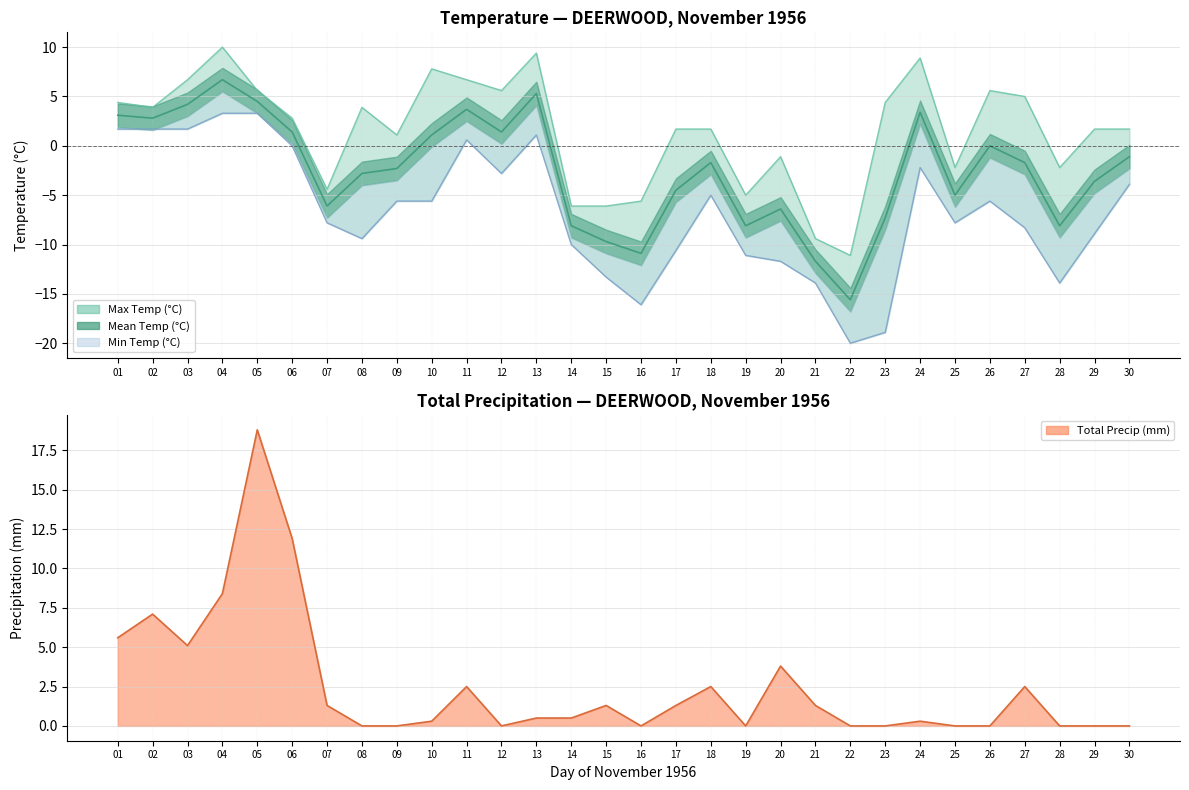

In Max Temp (°C), how many points are lower than both neighbors (excluding endpoints)?

8